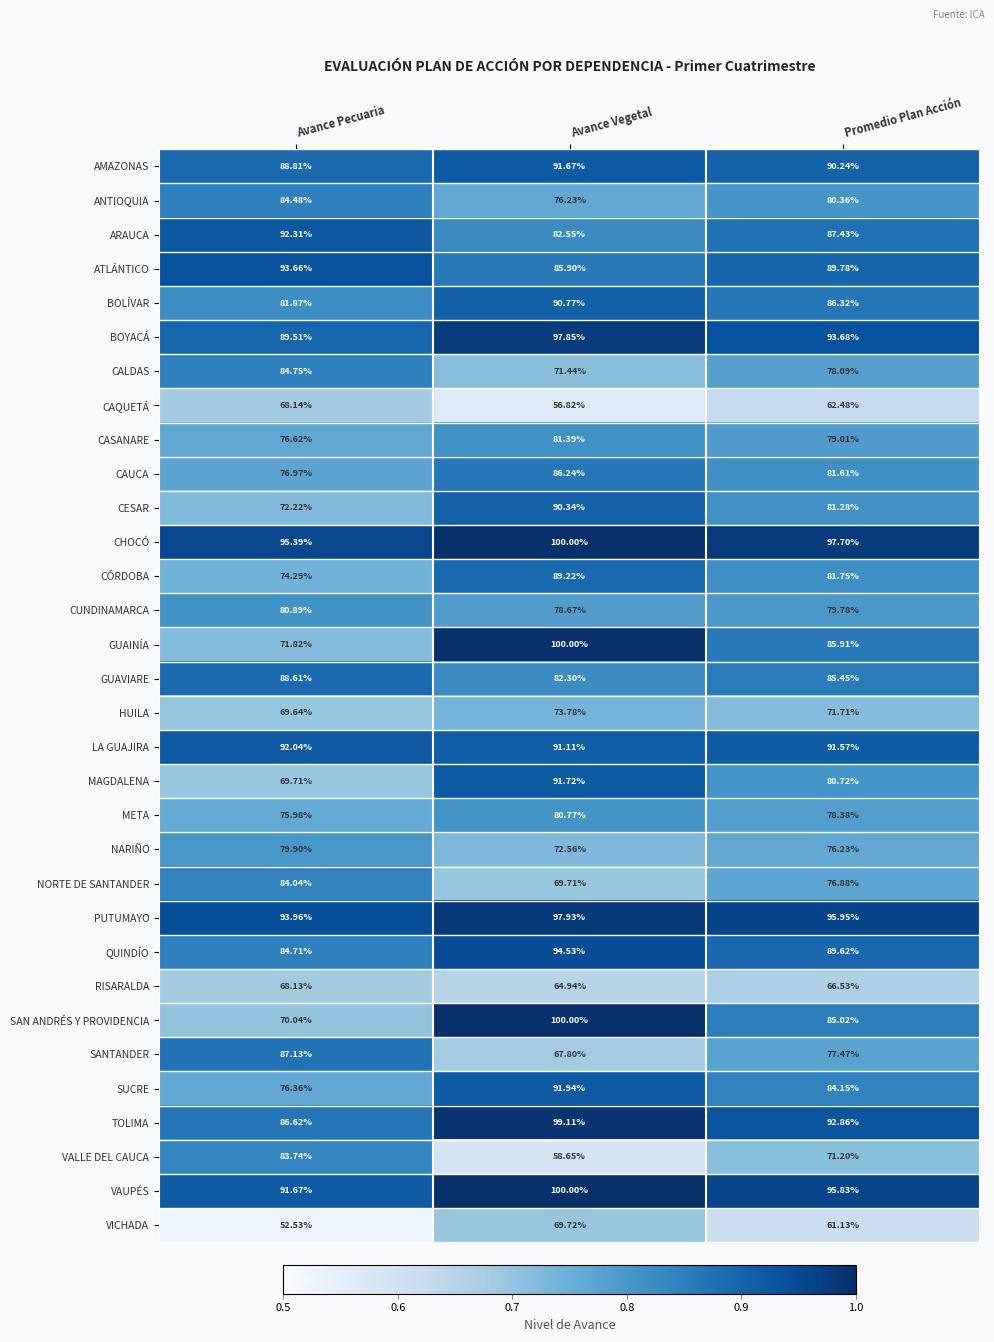

List the labels in order of RISARALDA value, largest first.

Avance Pecuaria, Promedio Plan Acción, Avance Vegetal